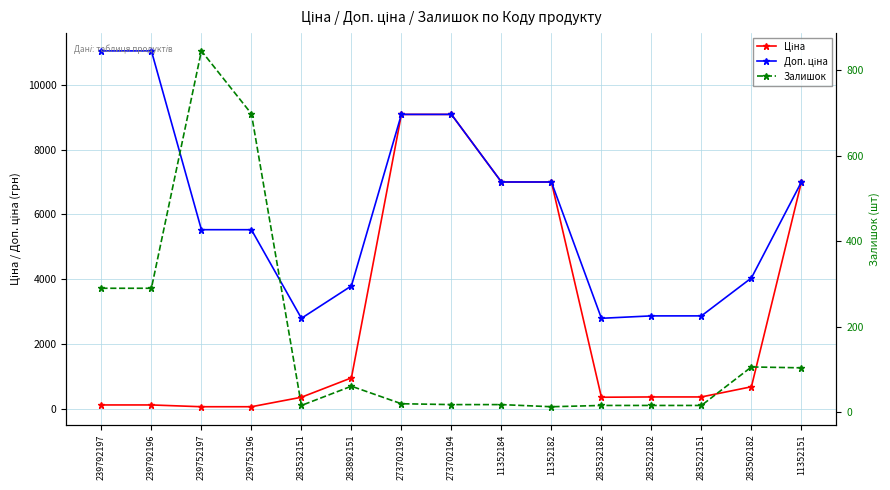

Which series has the widest spread of values?

Ціна